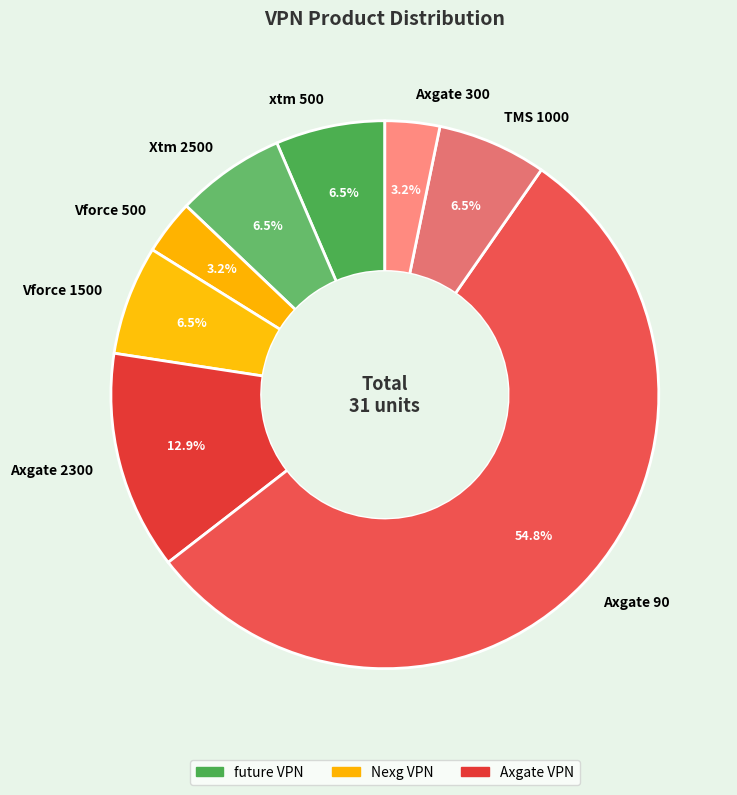

How many segments does this pie chart have?

8